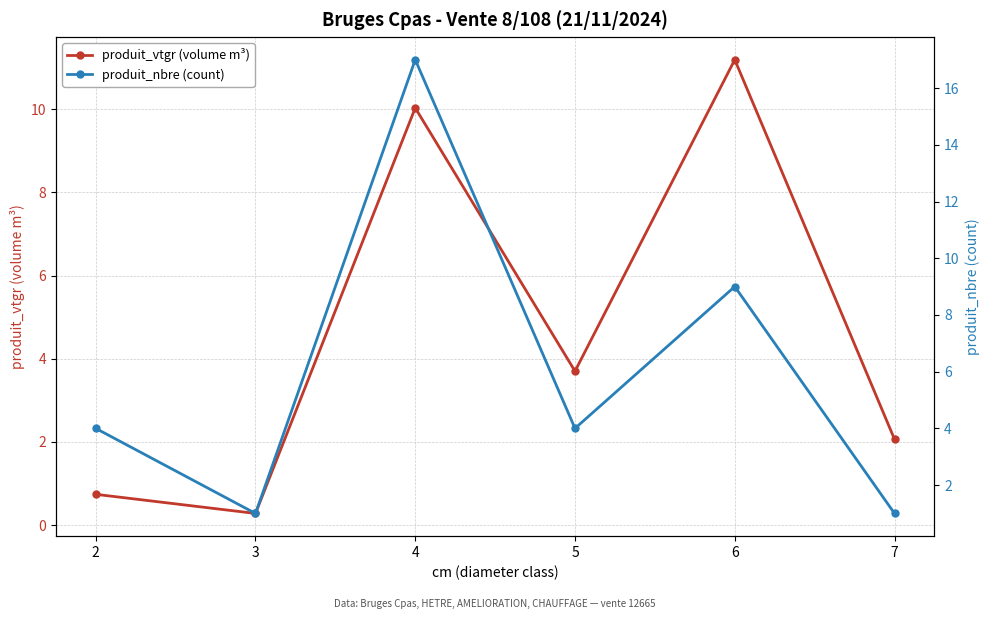

Which series has the largest total across all categories?

produit_nbre (count)